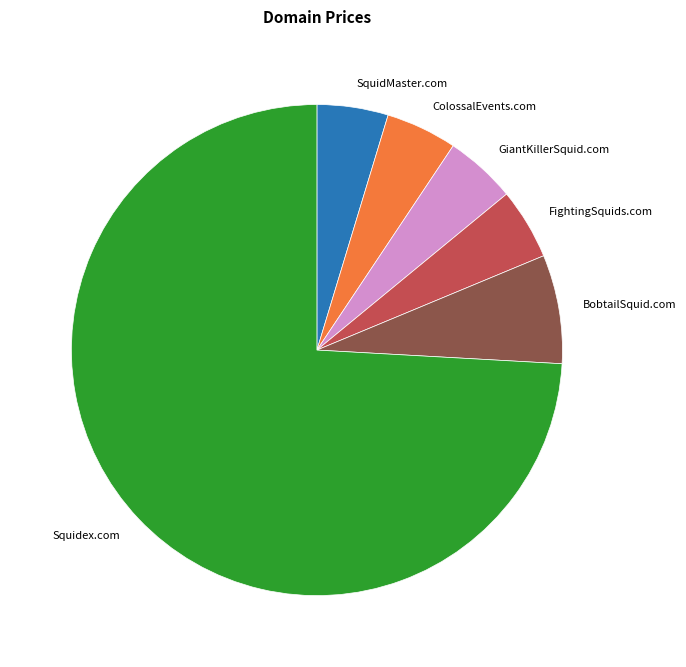

Which slice is the largest?

Squidex.com